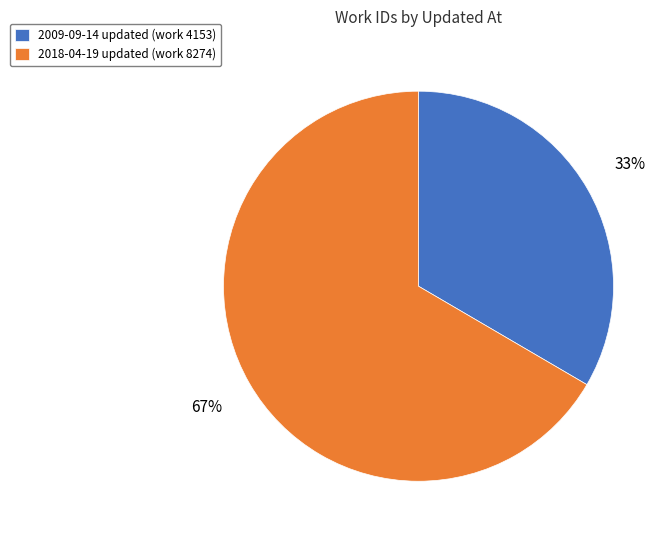

Which slice is the largest?

2018-04-19 updated (work 8274)